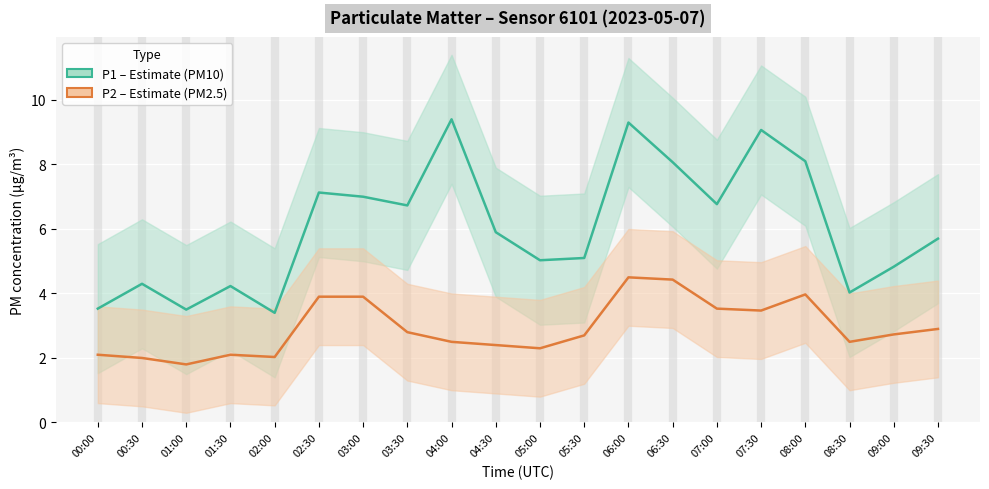

What are all the series names shown in the legend?

P1 (PM10), P2 (PM2.5)